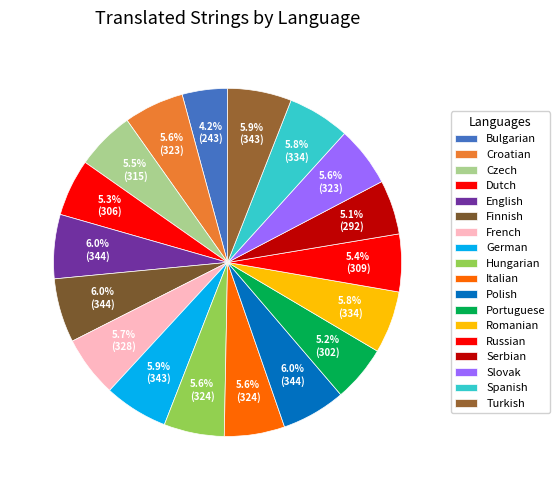

Is it true that Spanish is 6% of the pie?

True